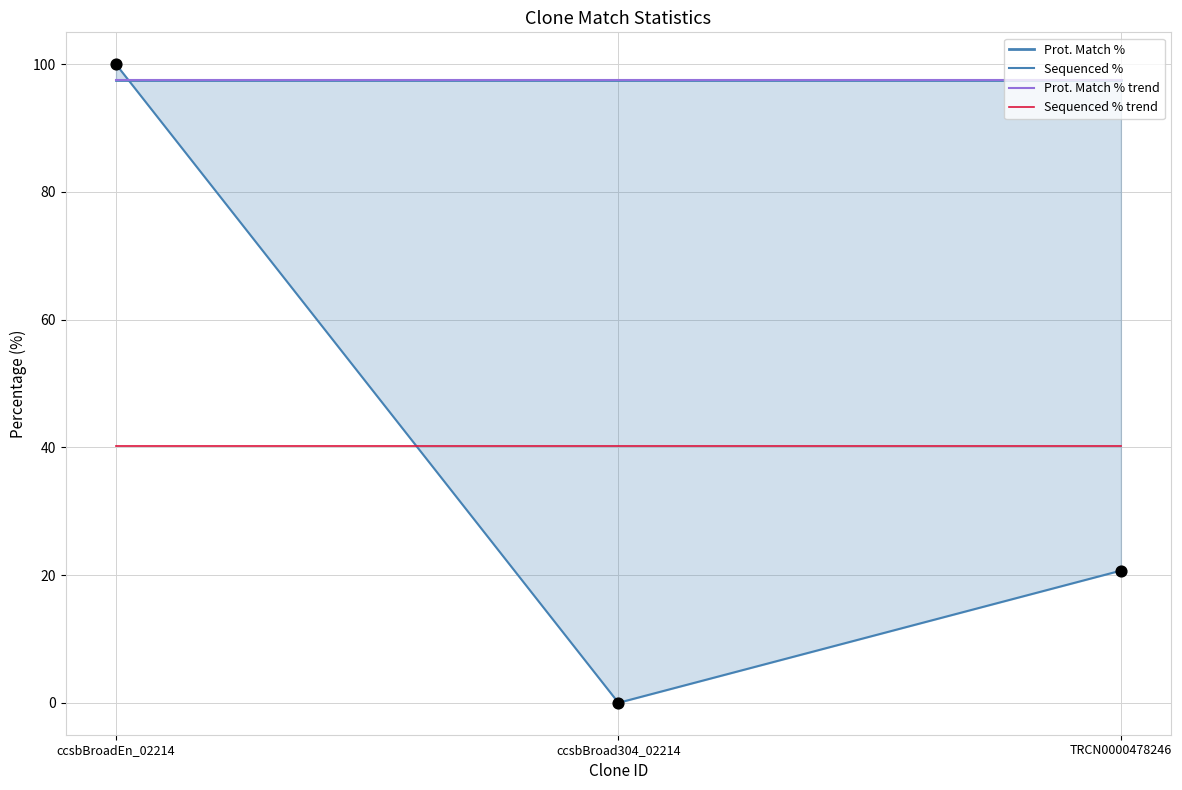

At how many categories does at least one series exceed 59?

3